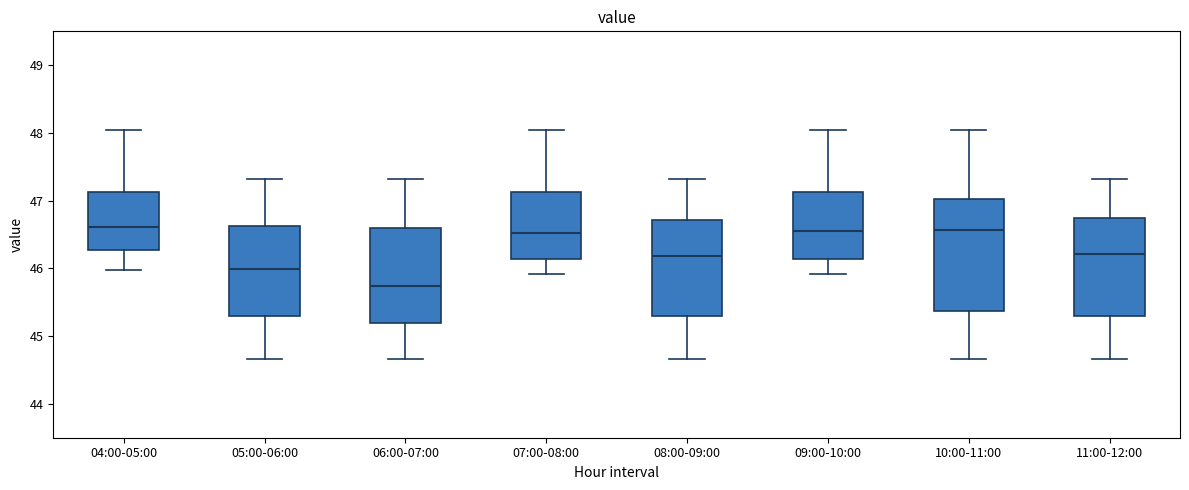

Which box has the lowest median line?

06:00-07:00